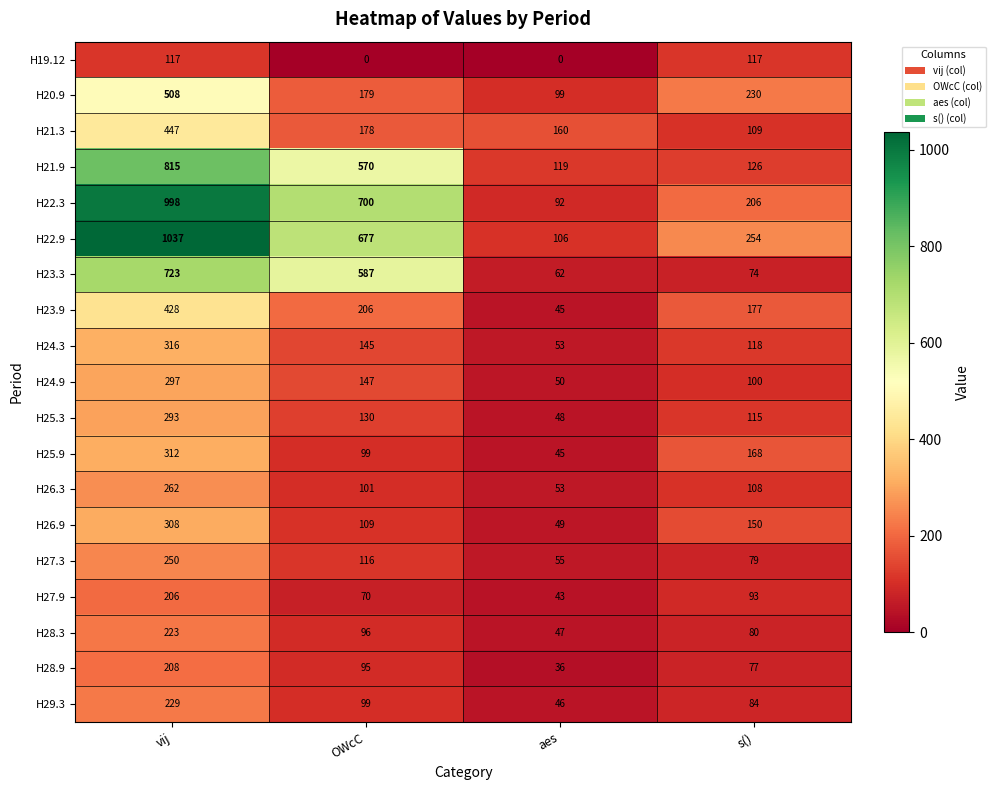

What is the sum of all H22.9 values?

2074